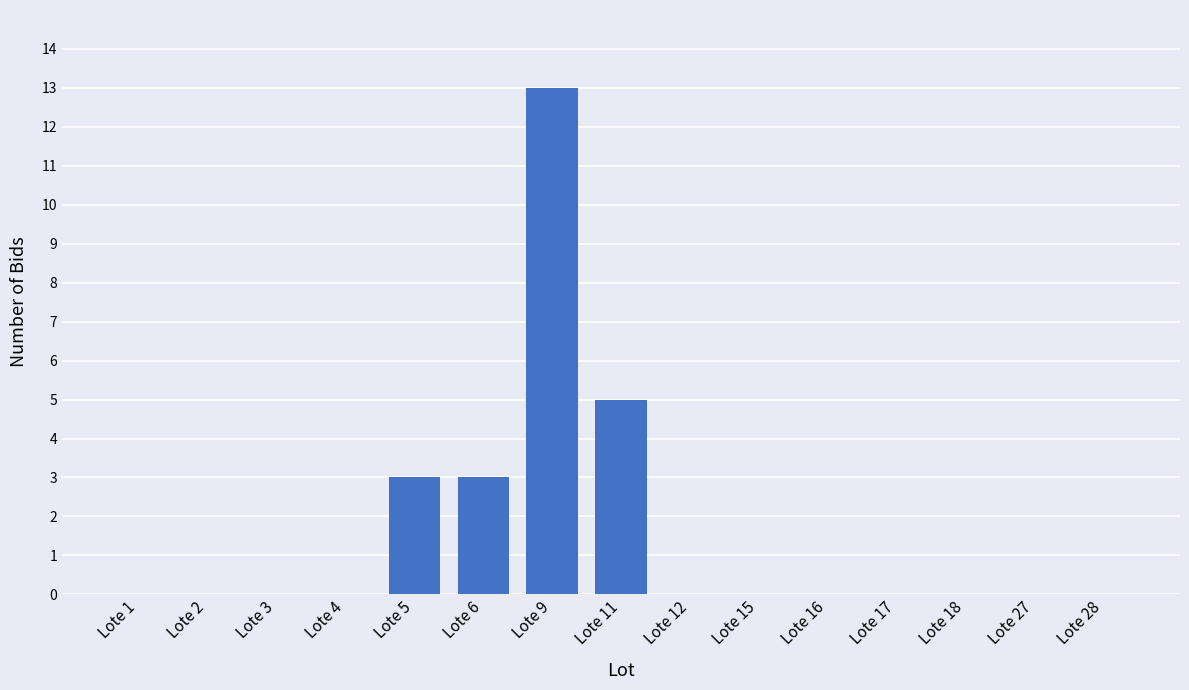

At which category does the chart reach its peak across all series?

Lote 9